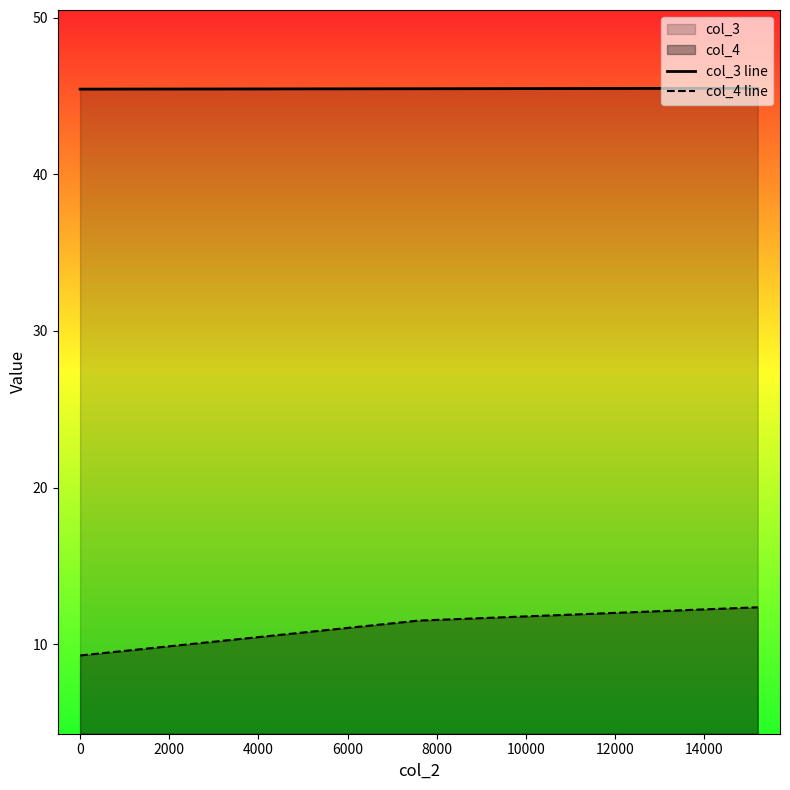

Which series has the largest total across all categories?

col_3 line